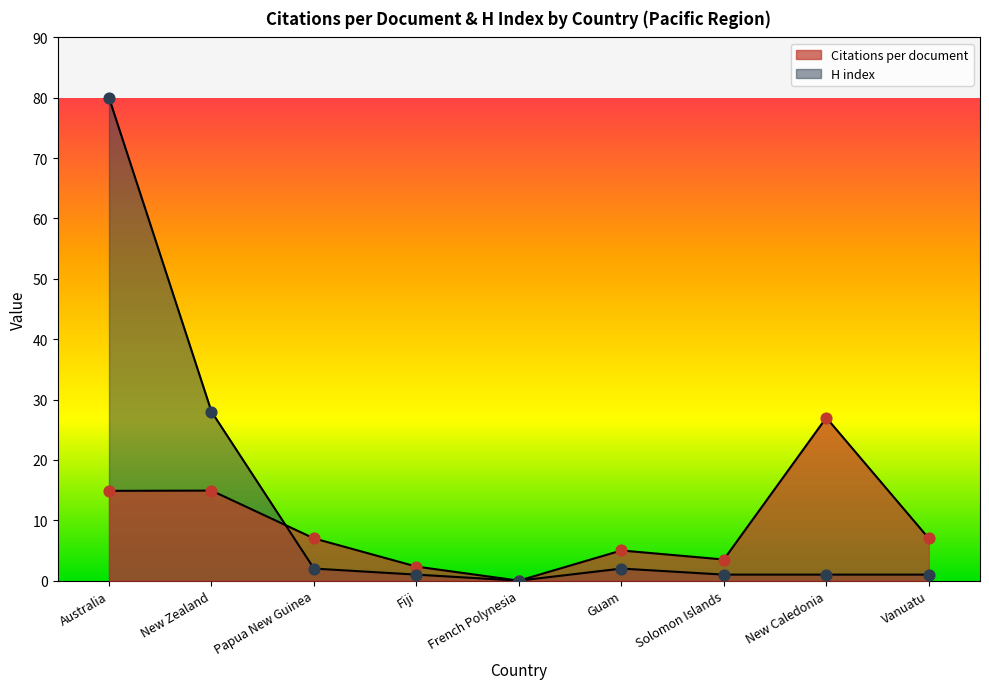

What is the total value across all series at Guam?

7.0